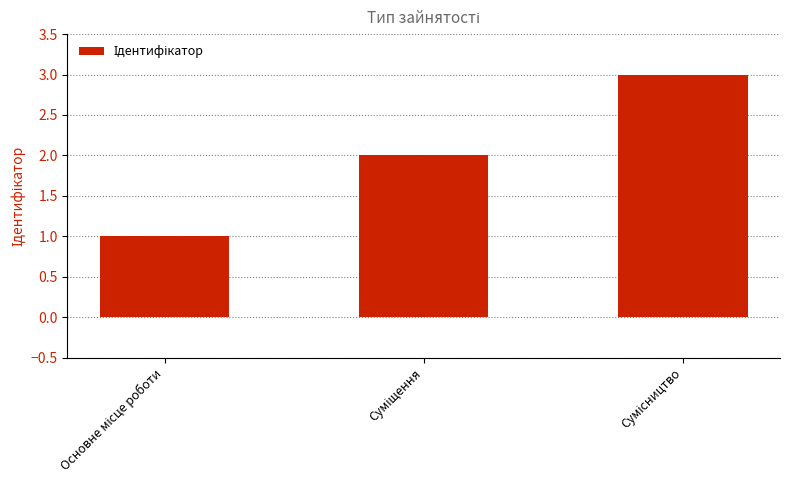

What is the sum of all values?

6